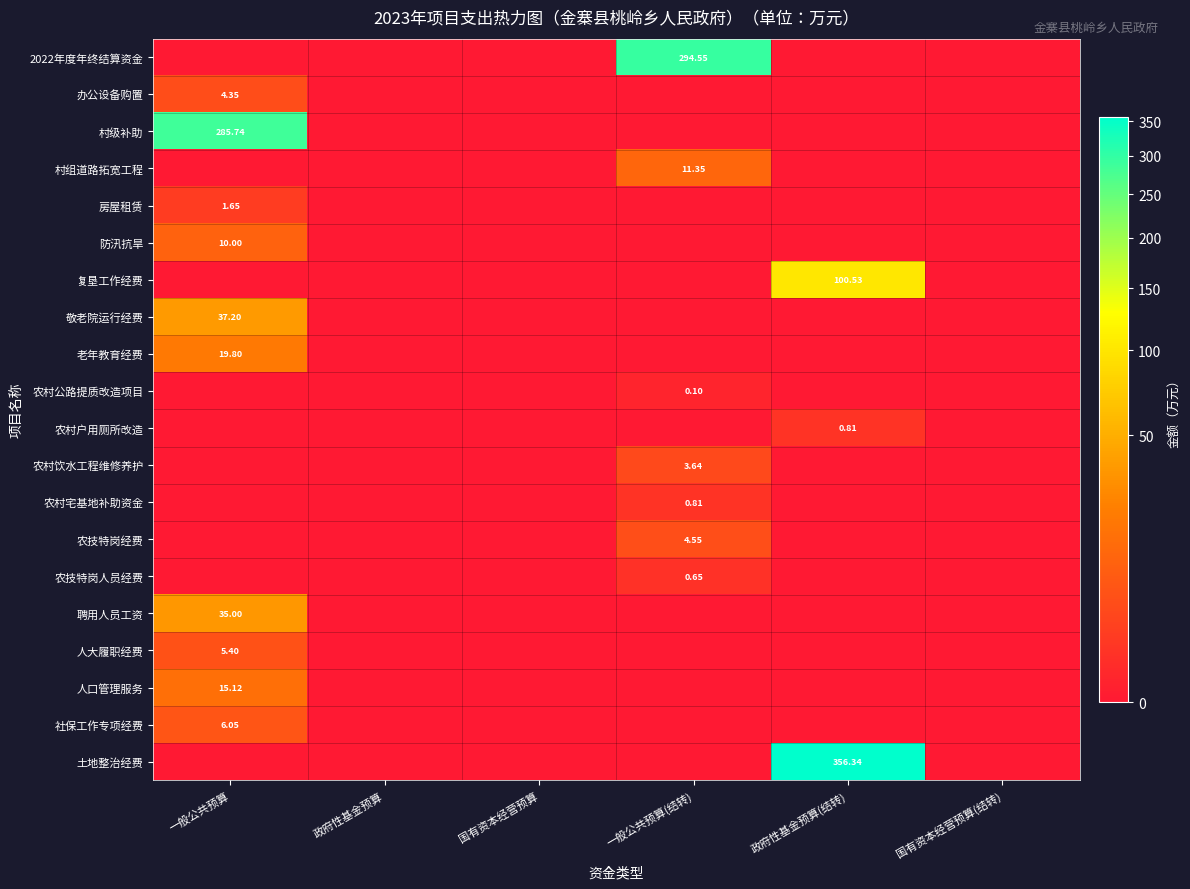

Is it true that 敬老院运行经费 equals 0.0 at 一般公共预算(结转)?

True